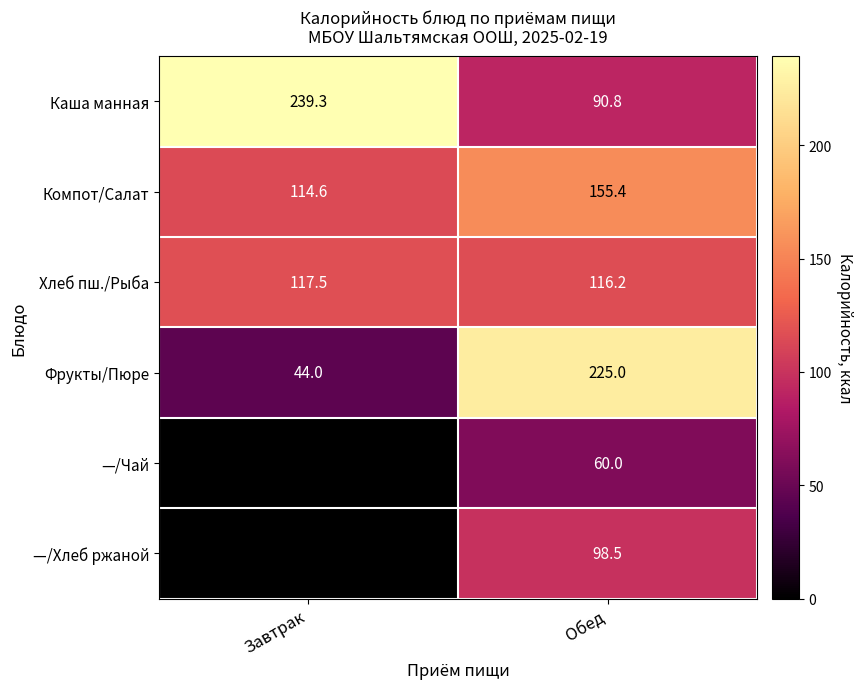

Where does the Каша манная series first go above 239?

Завтрак